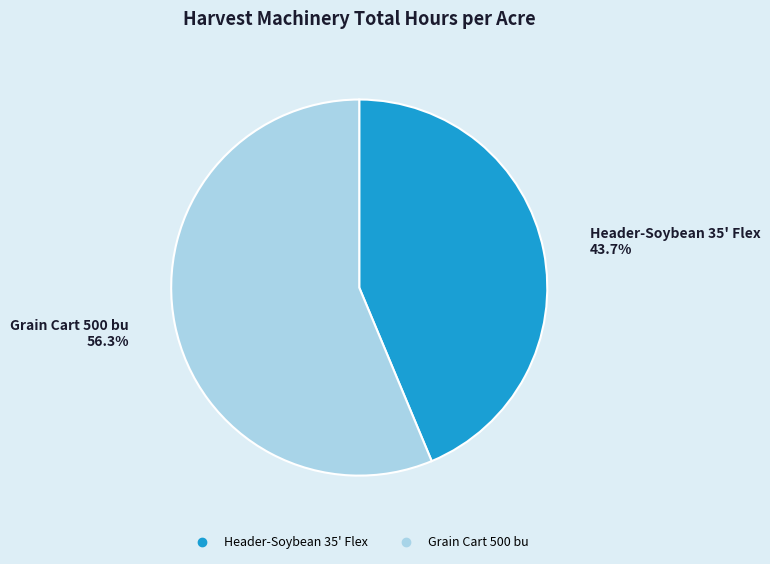

What is the smallest slice in the pie chart?

Header-Soybean 35' Flex